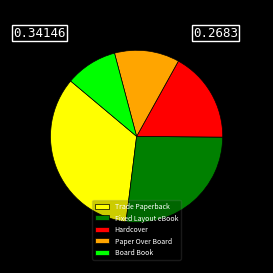

The Trade Paperback slice represents 28% of the pie. True or false?

False